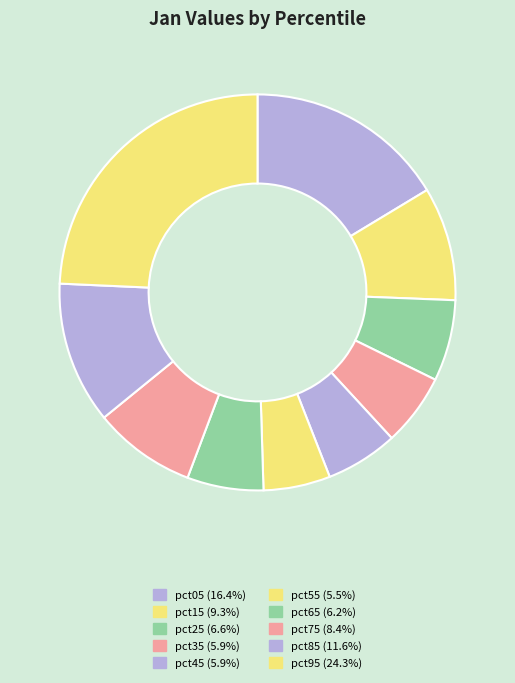

Combined, do pct35 and pct05 account for over 50%?

No